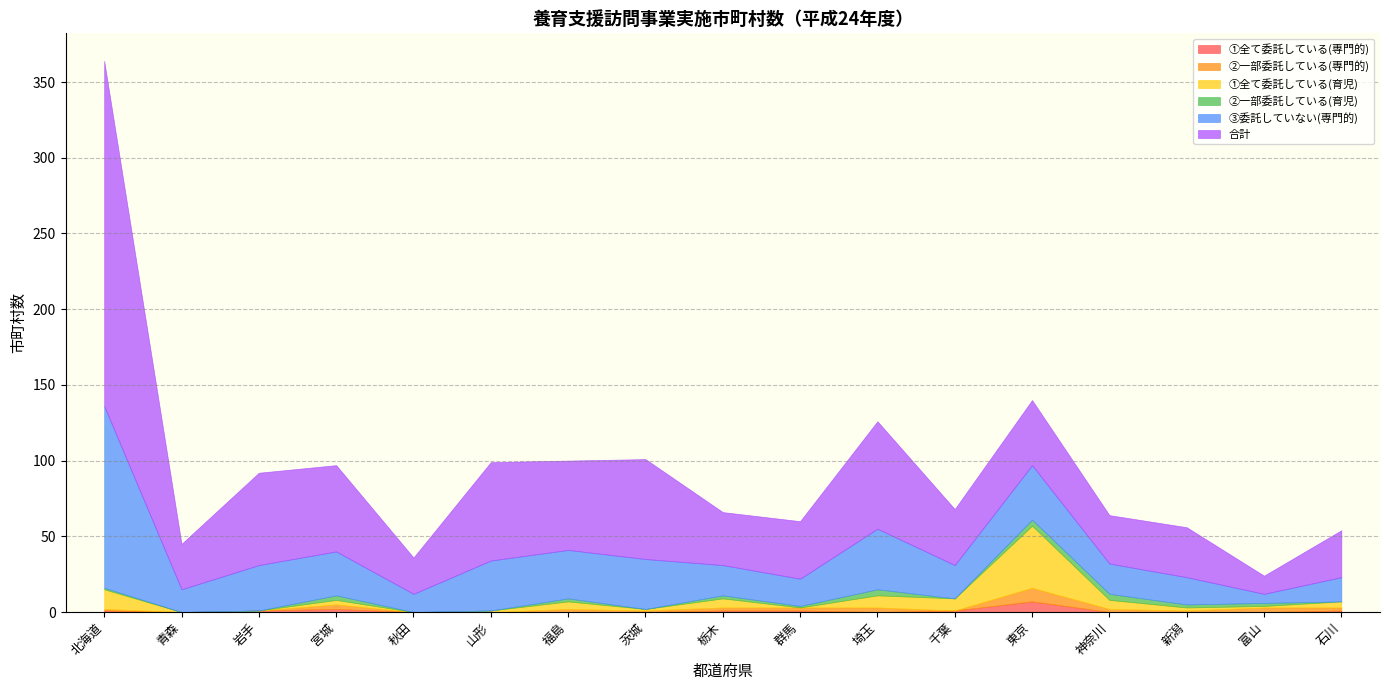

Is it true that ①全て委託している(育児) equals 0 at 群馬?

True